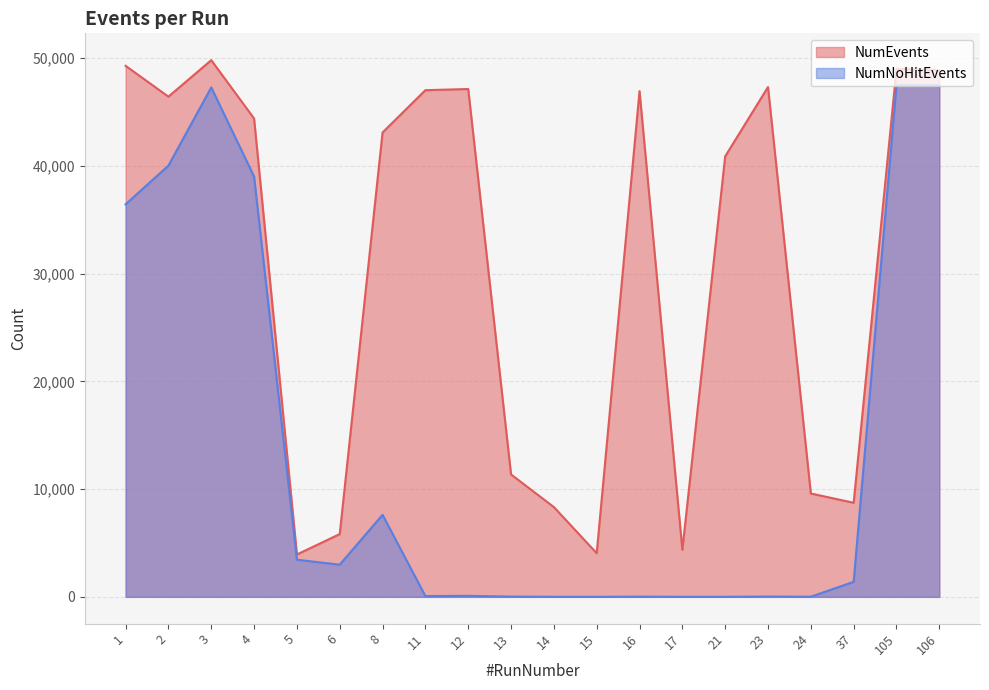

Rank the categories by NumNoHitEvents value from highest to lowest.

105, 106, 3, 2, 4, 1, 8, 5, 6, 37, 12, 11, 23, 13, 16, 24, 14, 21, 17, 15